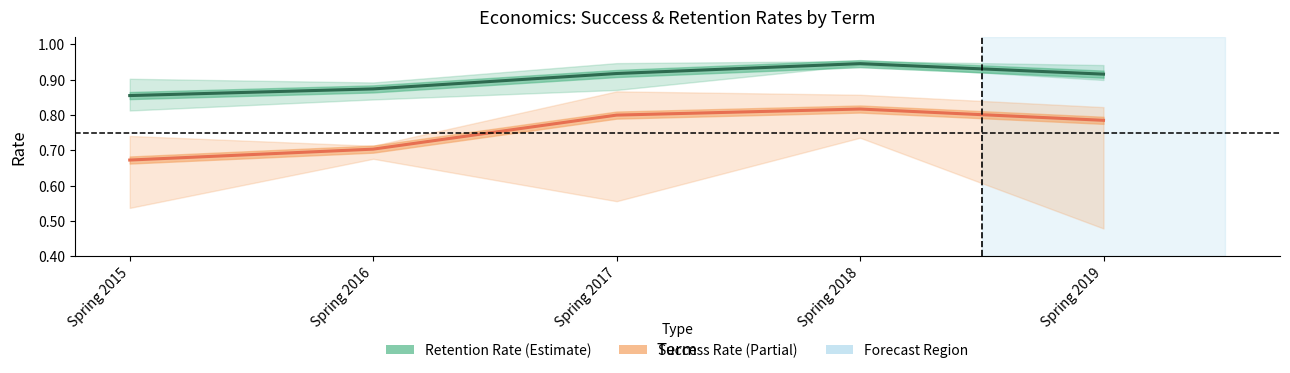

The value of Retention Rate at Spring 2019 is 1.5. True or false?

False